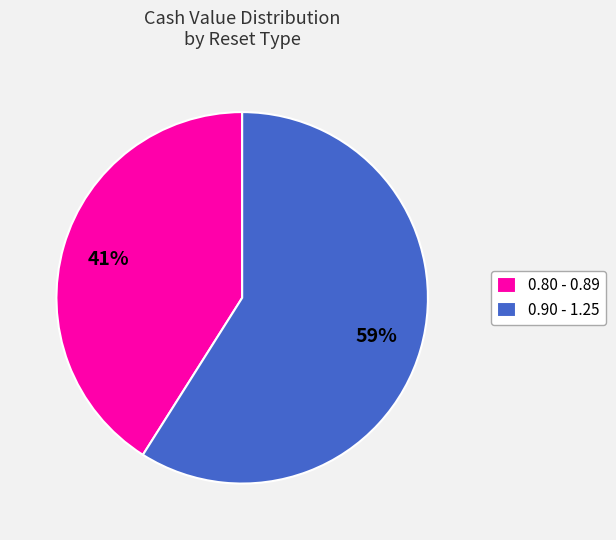

Rank the categories by value from highest to lowest.

0.90 - 1.25, 0.80 - 0.89